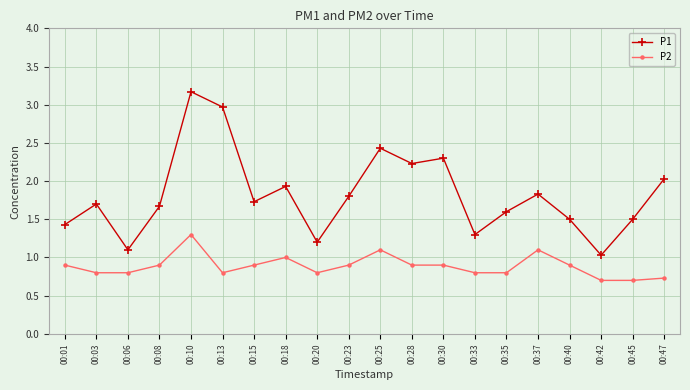

True or false: P2 has more than 0 interior local peaks.

True